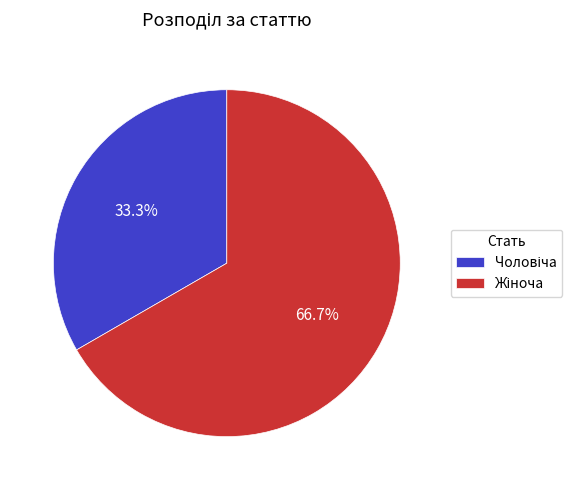

Is there a majority slice in this chart?

Yes